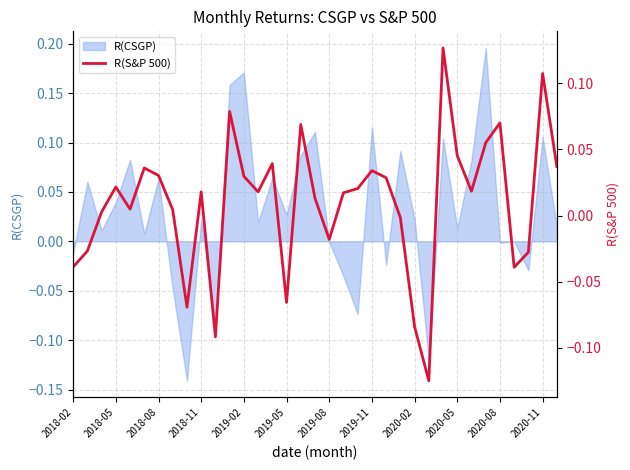

Count the number of values greater than 0.

24